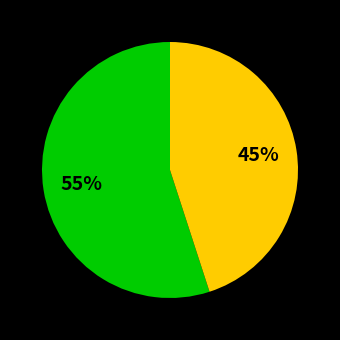

Is there any slice that represents more than half of the pie?

Yes